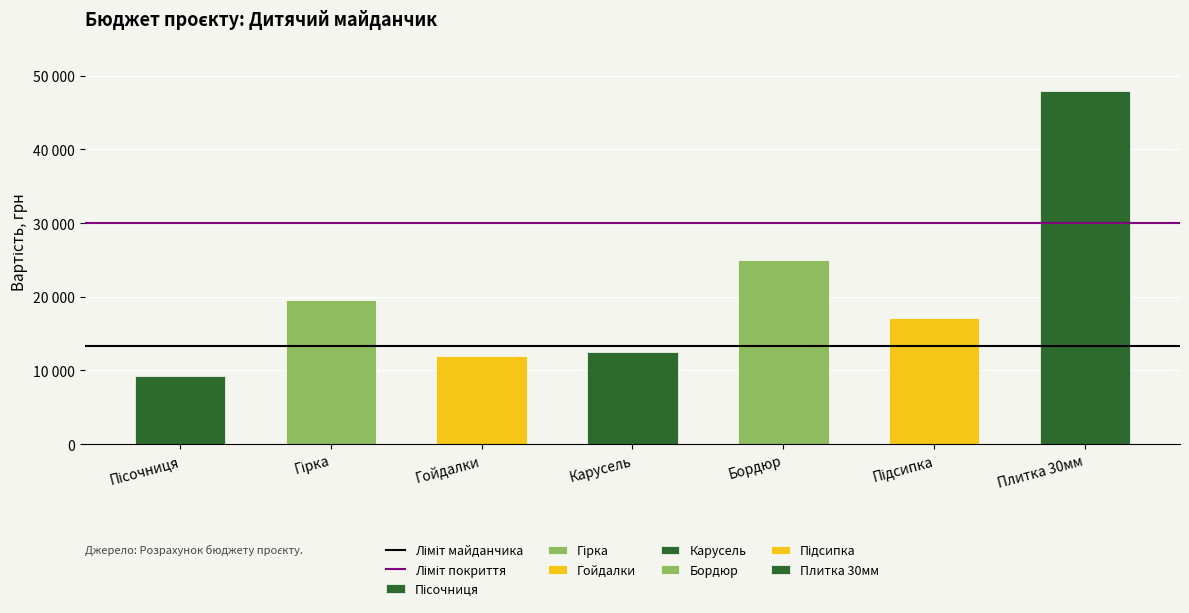

Which series has the largest total across all categories?

Ліміт покриття